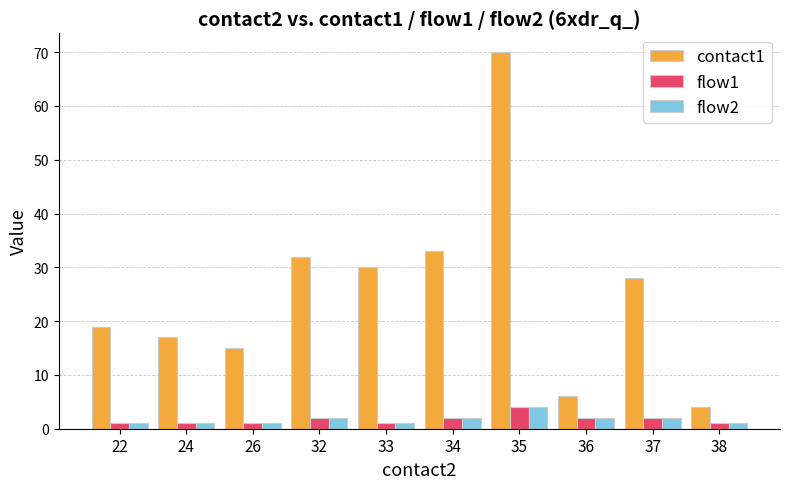

What is the maximum value shown in the chart?

70